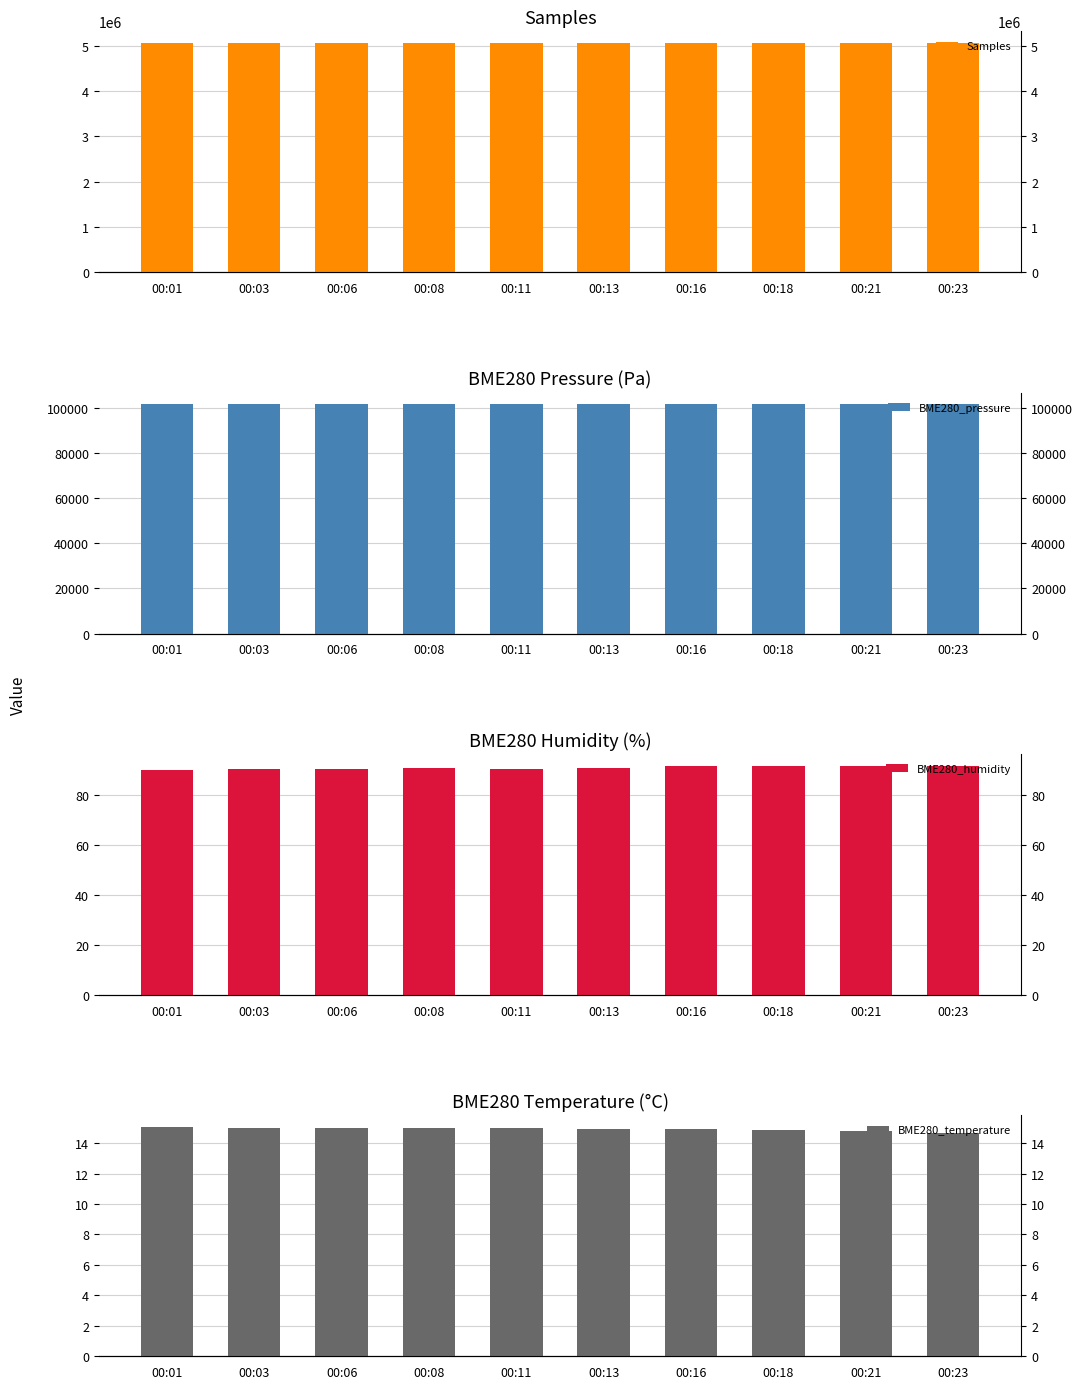

At which label is BME280_humidity closest to 91?

00:13